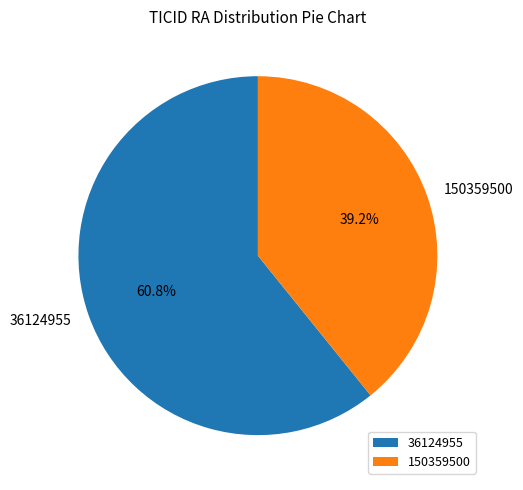

Combined, do 36124955 and 150359500 account for over 50%?

Yes